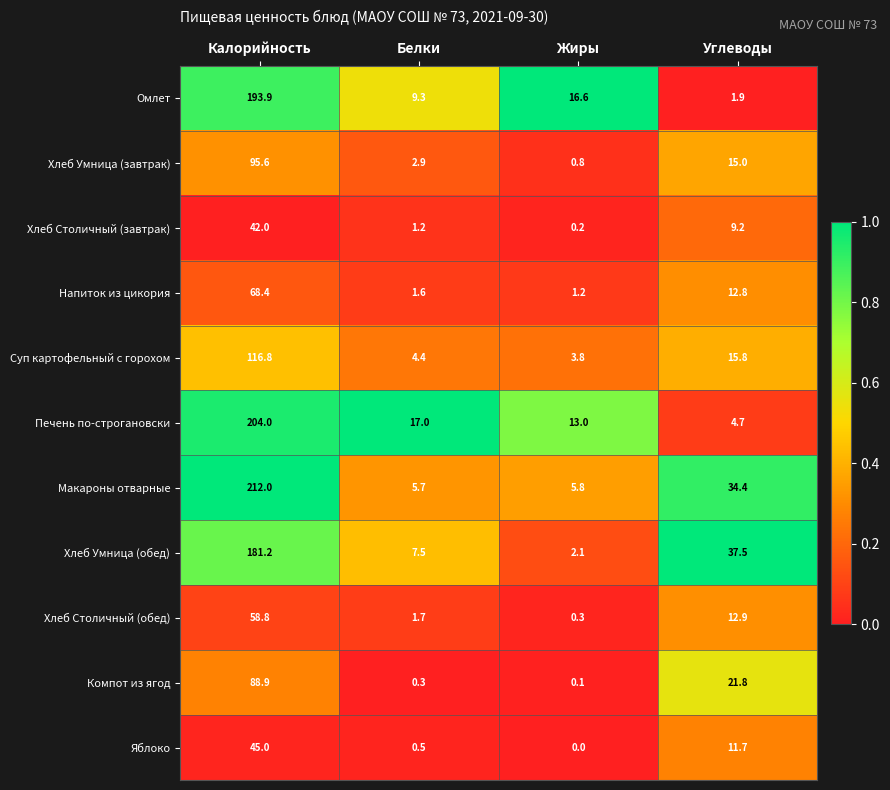

What is the difference between the highest and lowest values at Калорийность?

170.0